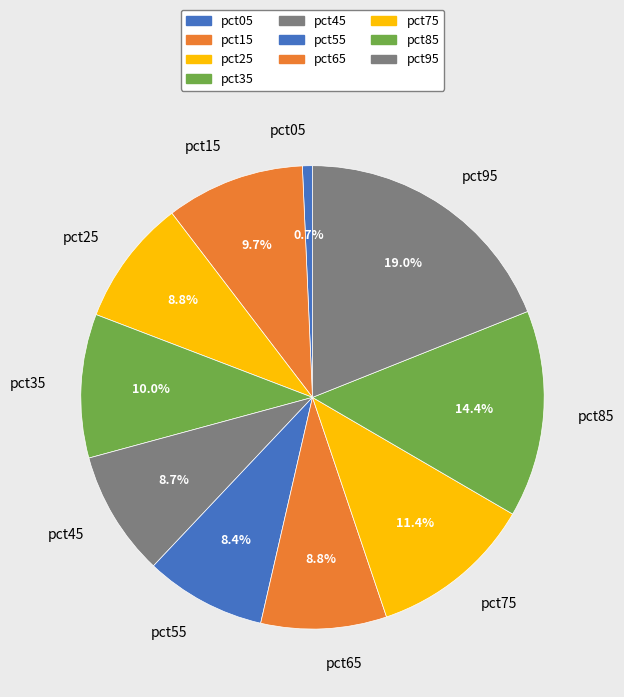

Which slice is the largest?

pct95